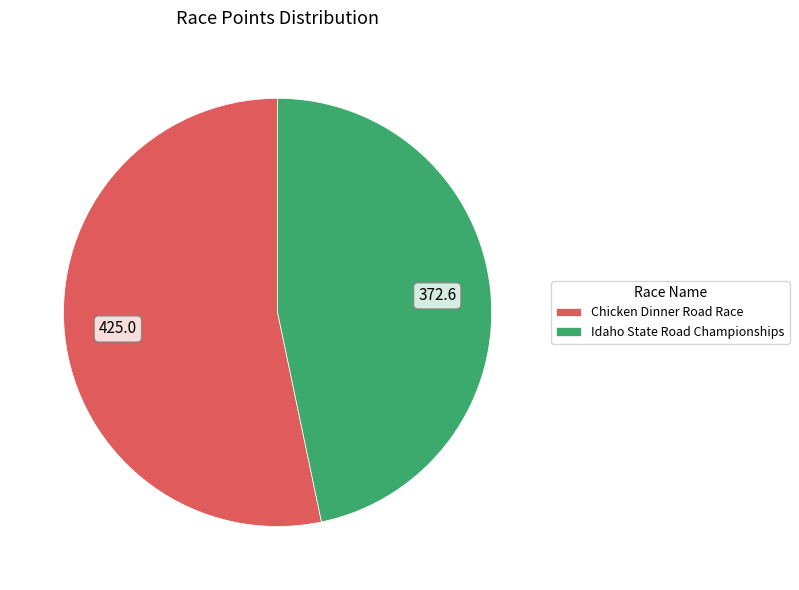

Rank the categories by value from highest to lowest.

Chicken Dinner Road Race, Idaho State Road Championships